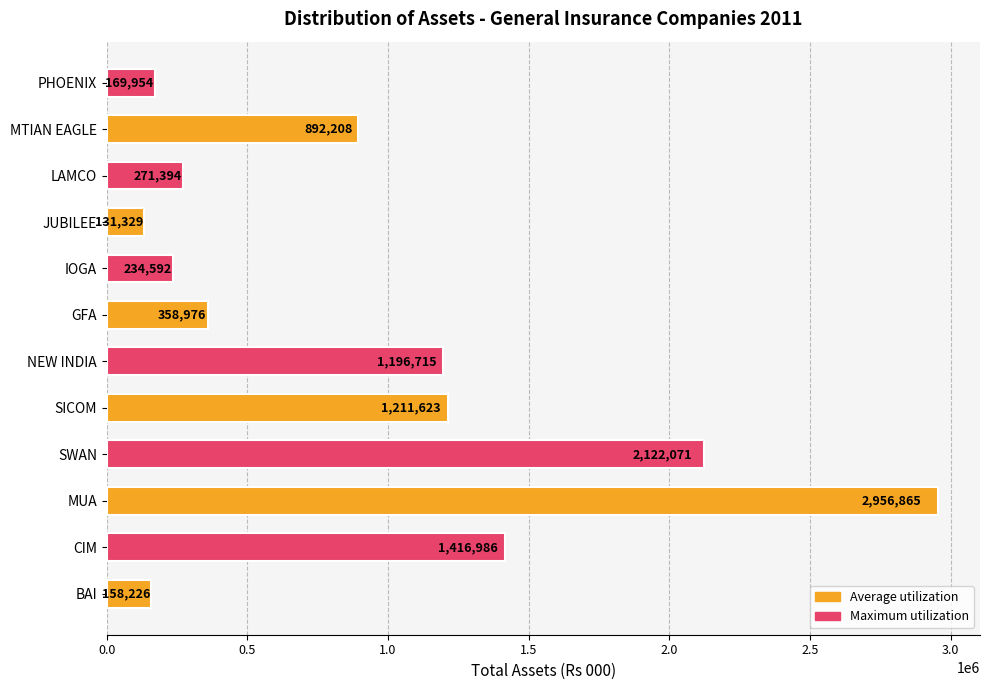

The value at PHOENIX is 169954. True or false?

True